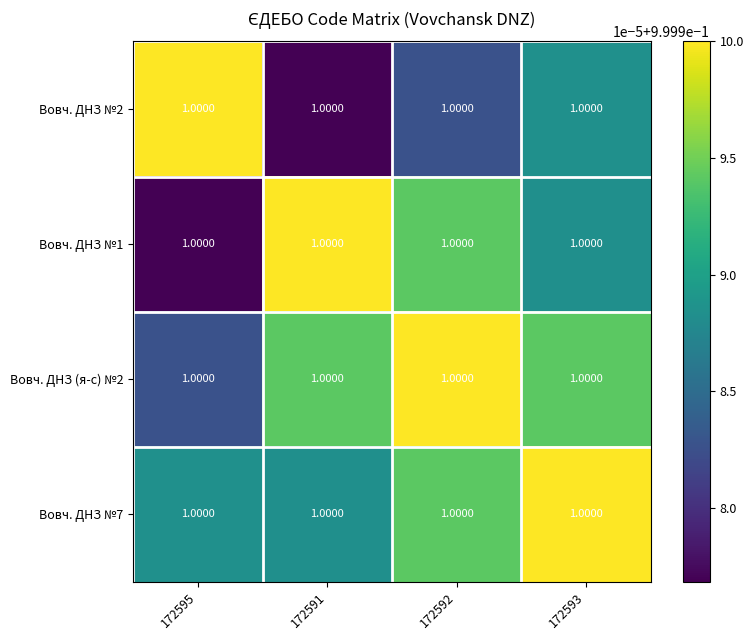

Which series has the largest range (max minus min)?

Вовч. ДНЗ №2